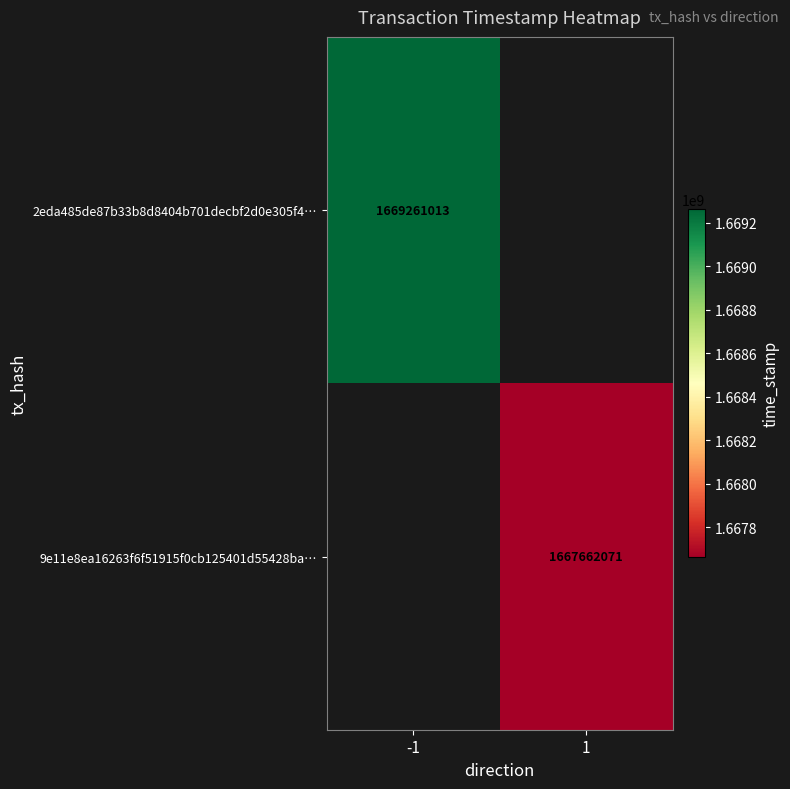

True or false: 2eda485de87b33b8d8404b701decbf2d0e305f4… has a value of 1669261013 at -1.

True